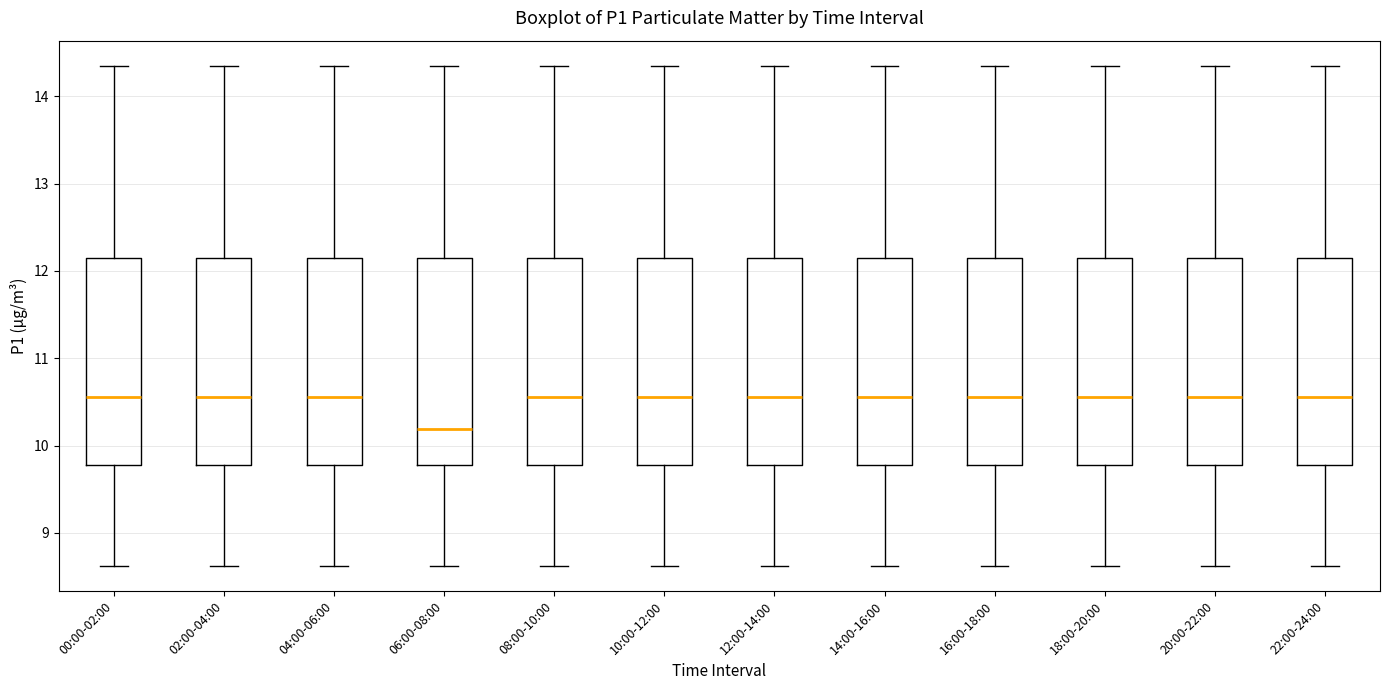

Where does the lower whisker of the box for 16:00-18:00 end on the y-axis? The values are not printed on the chart, so give them approximately, as read against the axis.

8.6